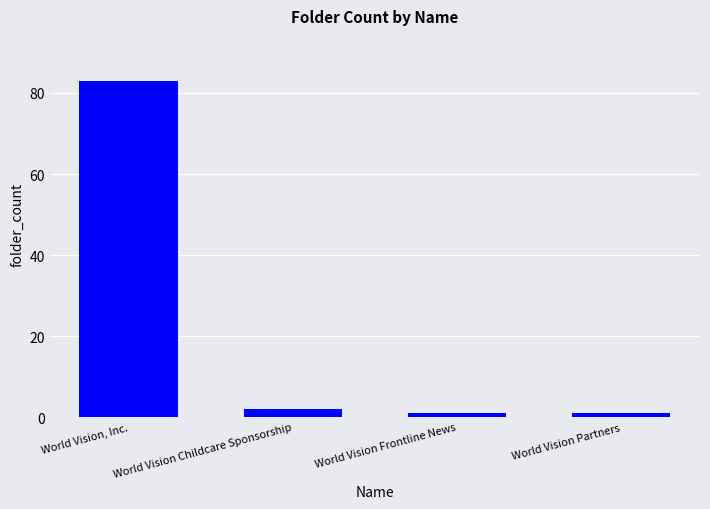

What is the average value?

22